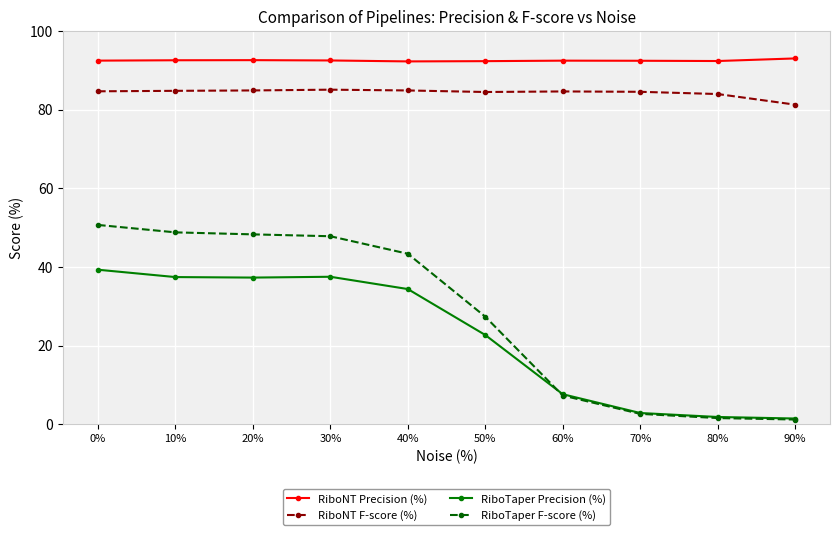

What is the difference between the maximum and minimum values in the RiboTaper F-score (%) series?

49.5